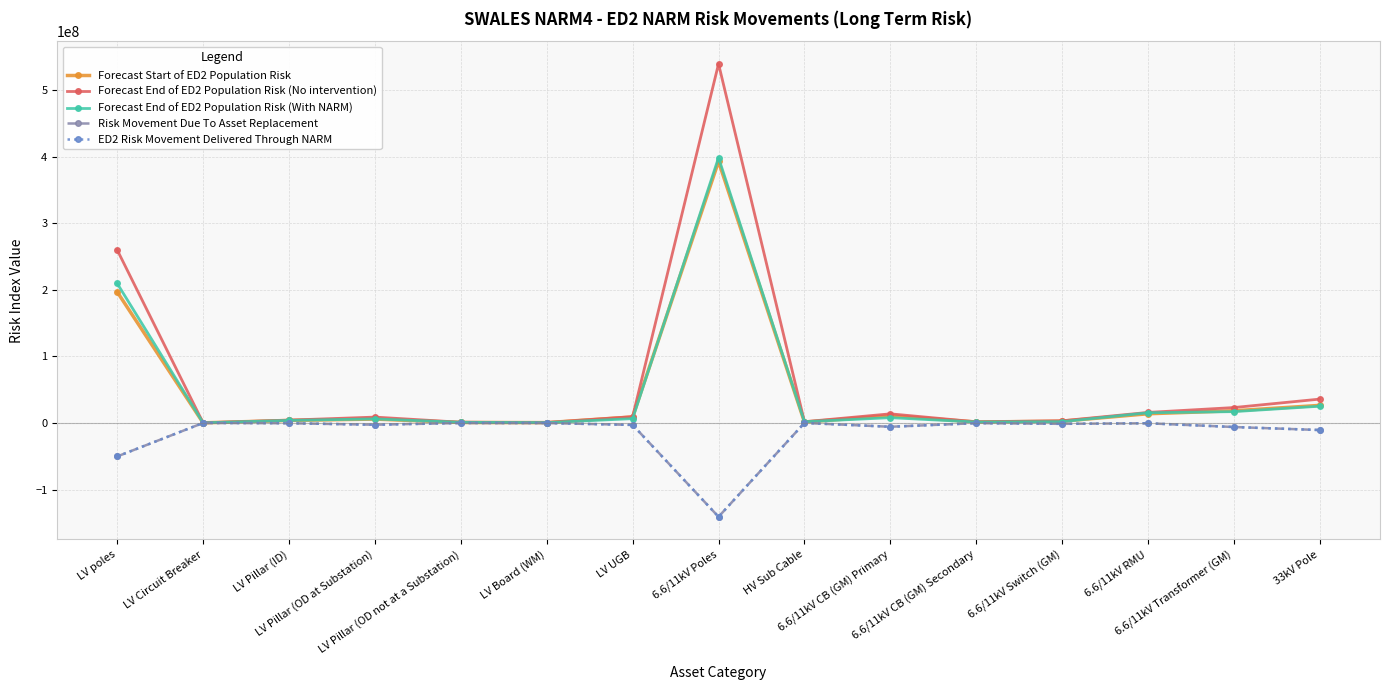

Reading right to left, list all the values displayed in this chart.

Forecast Start of ED2 Population Risk: 26375199.0	18257476.0	13770511.0	2620716.0	1385086.0	10893105.0	1313214.0	392677557.0	8978290.0	465217.0	689639.0	5797852.0	3763459.0	142643.0	196672836.0
Forecast End of ED2 Population Risk (No intervention): 35791649.0	23104188.0	15796318.0	3228807.0	1684407.0	13663338.0	1810318.4	539156229.0	9427791.0	644109.0	1038278.0	8767692.0	4221933.0	142643.0	259702260.0
Forecast End of ED2 Population Risk (With NARM): 25125314.0	16978809.0	15294653.0	1891286.0	1373186.0	7910936.0	1810318.4	398261455.0	6452672.0	479874.0	930185.0	6060104.0	3792270.0	142643.0	209393951.0
Risk Movement Due To Asset Replacement: -10666335.0	-6125379.0	-501665.0	-1337521.0	-311221.0	-5752402.0	0.0	-140894774.0	-2975119.0	-164235.0	-108093.0	-2707588.0	-429663.0	0.0	-50308309.0
ED2 Risk Movement Delivered Through NARM: -10666335.0	-6125379.0	-501665.0	-1337521.0	-311221.0	-5752402.0	0.0	-140894774.0	-2975119.0	-164235.0	-108093.0	-2707588.0	-429663.0	0.0	-50308309.0